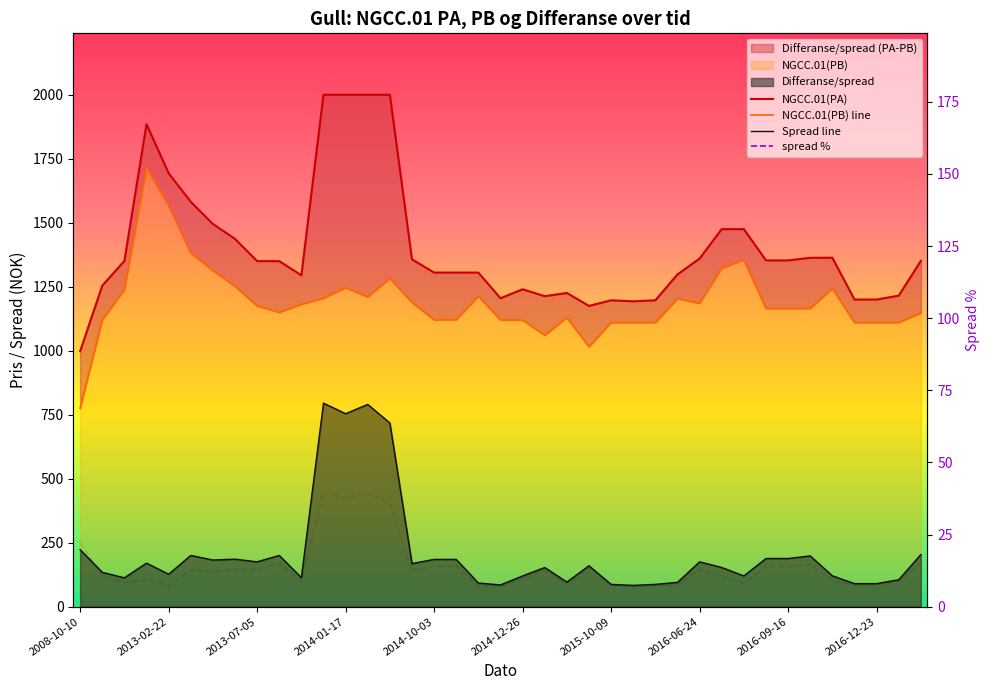

Is it true that Spread line equals 184.5 at 17?

True